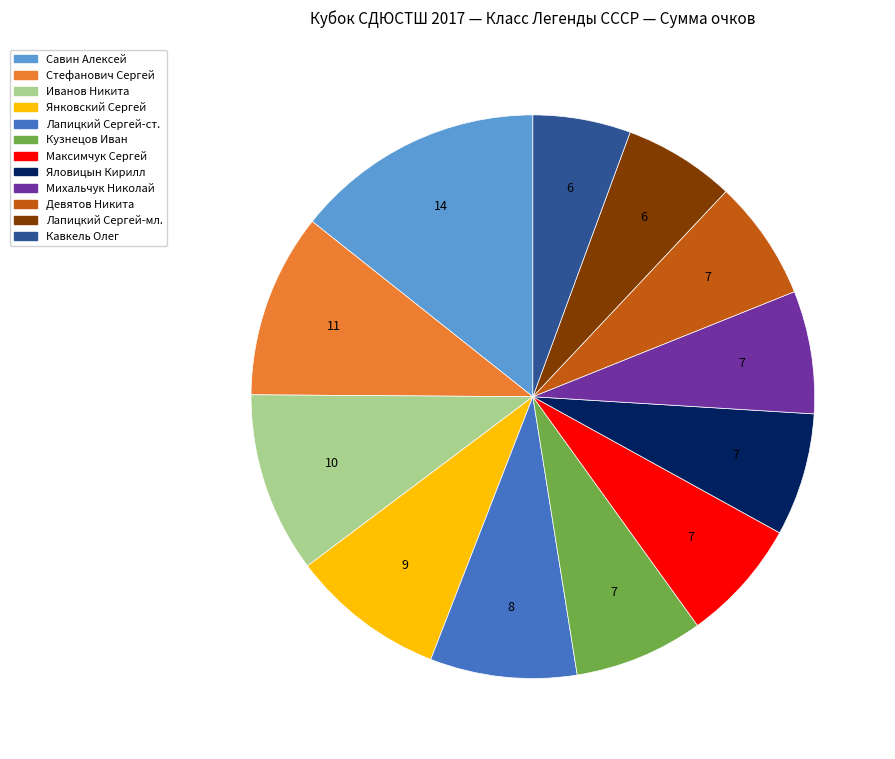

Which category has the biggest portion of the pie?

Савин Алексей